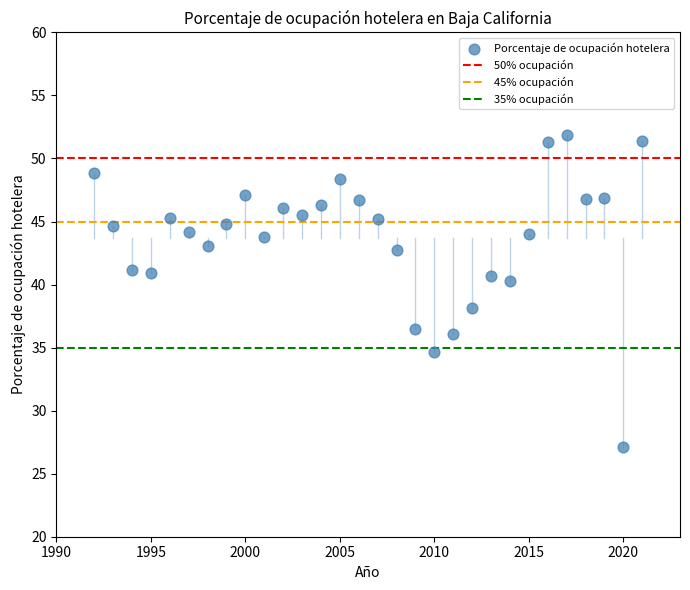

What is the range of X values (max minus min)?

29.0